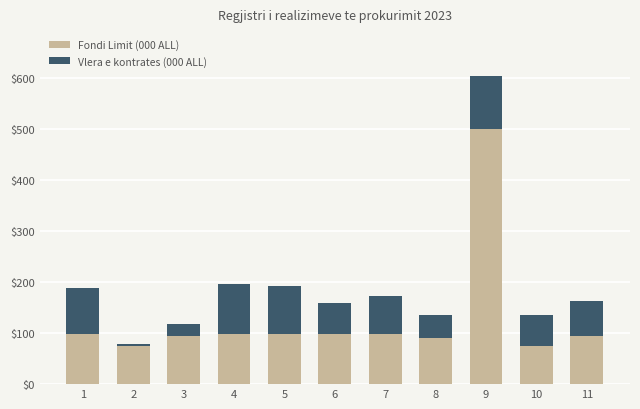

What is the difference between the maximum and minimum values in the Fondi Limit (000 ALL) series?

425.0